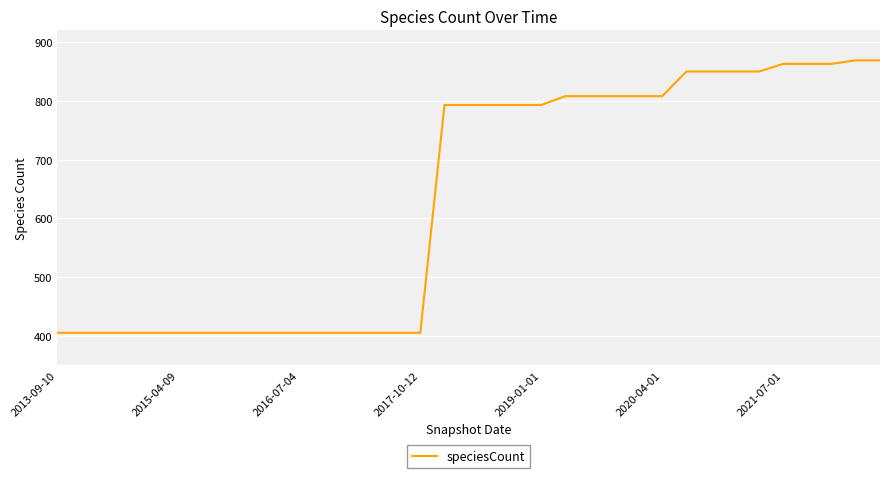

What is the minimum value shown in the chart?

405